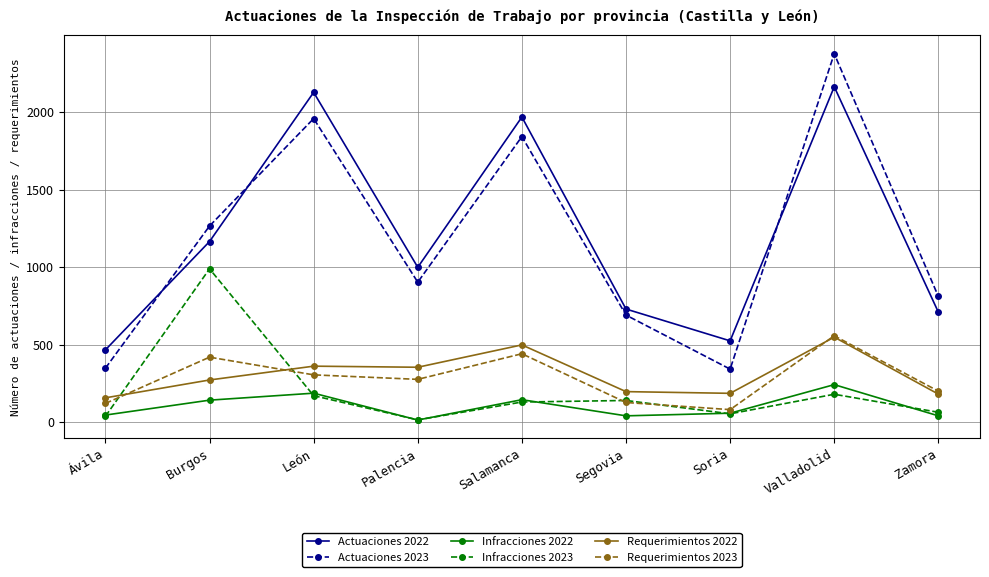

What position from the left is Segovia?

6